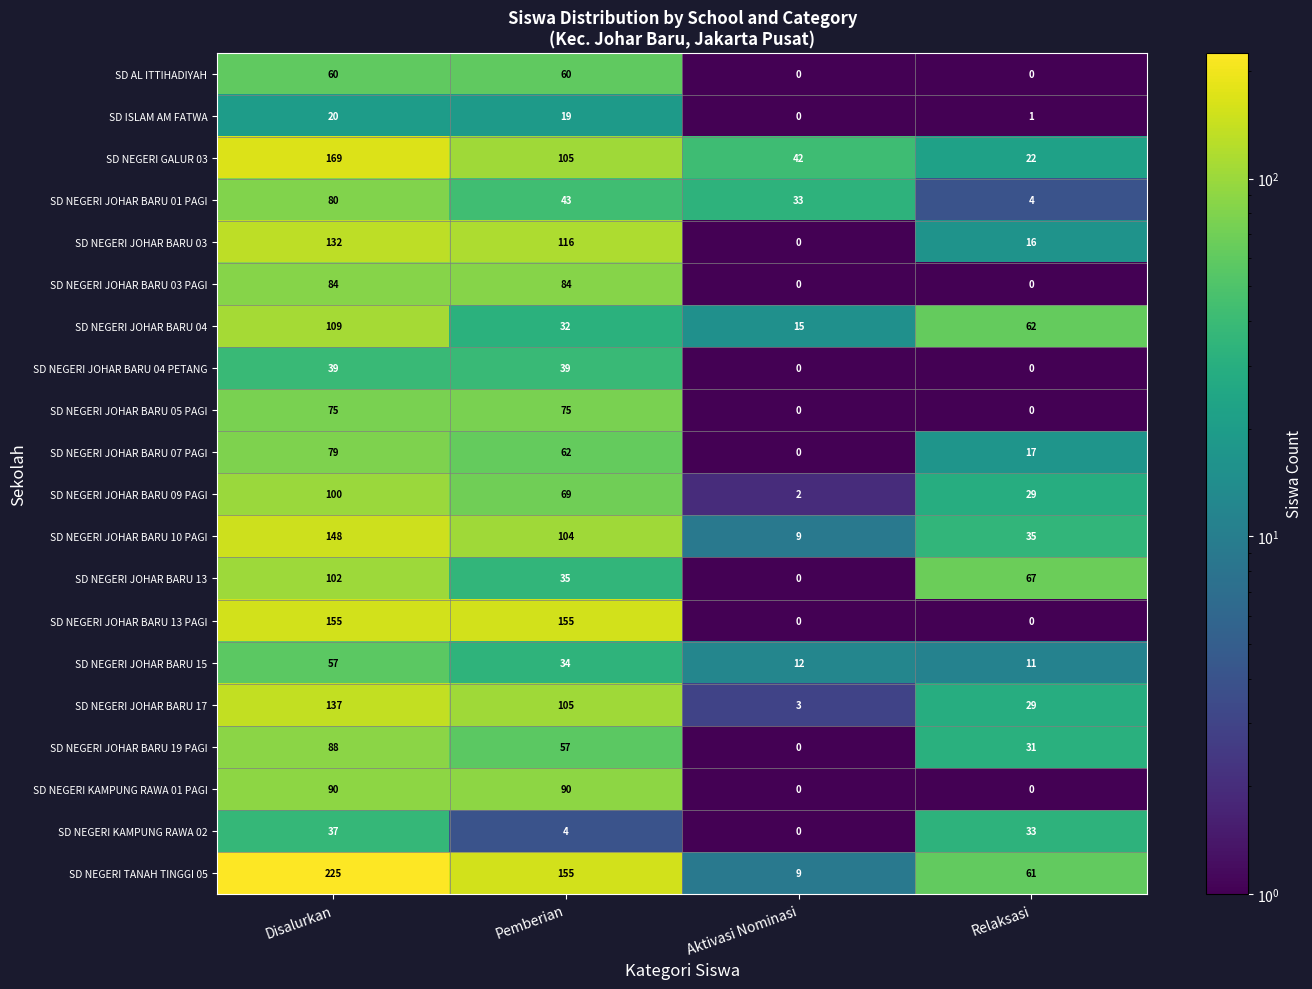

What is the total value across all series at Pemberian?

1443